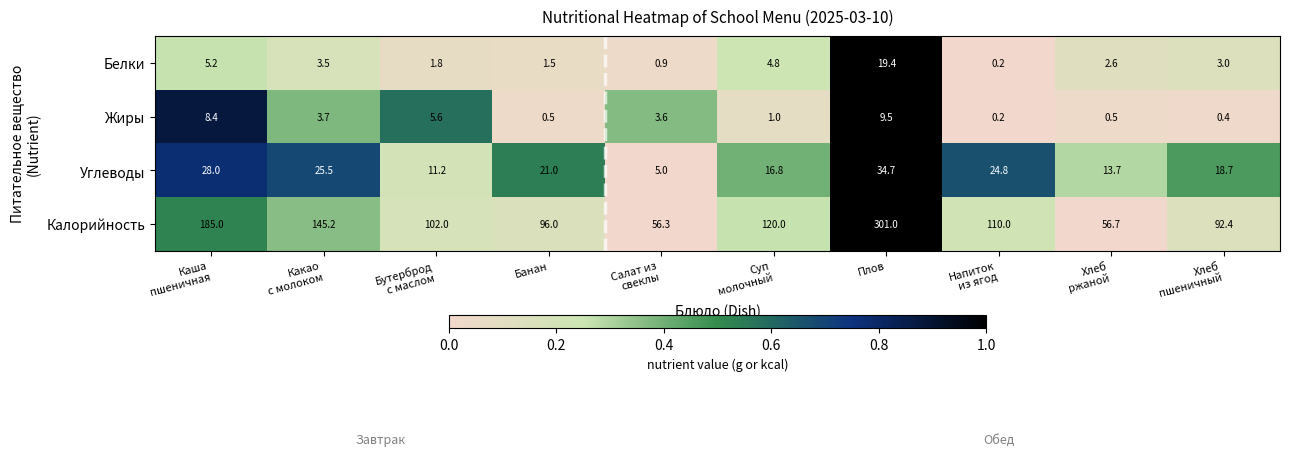

Which series has the largest total across all categories?

Калорийность